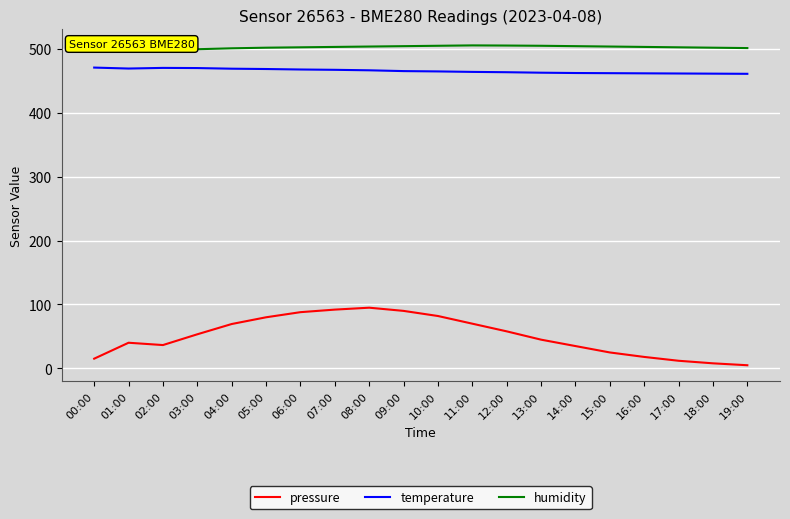

What is the sum of the pressure values at 04:00 and 06:00?

157.5